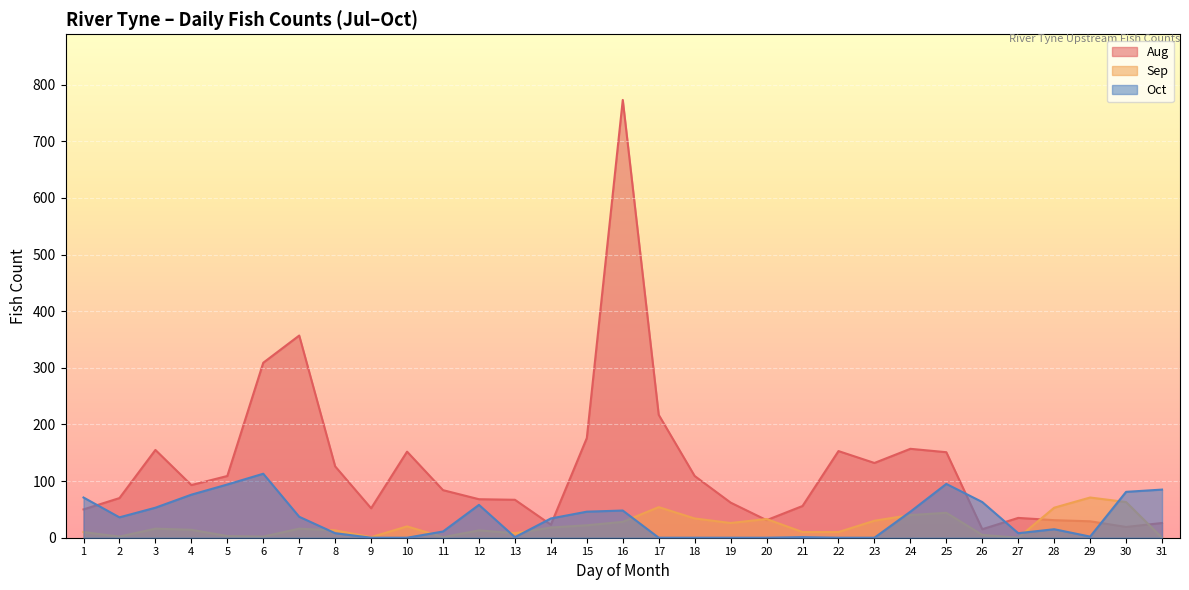

At which category is the sum across all series the highest?

16